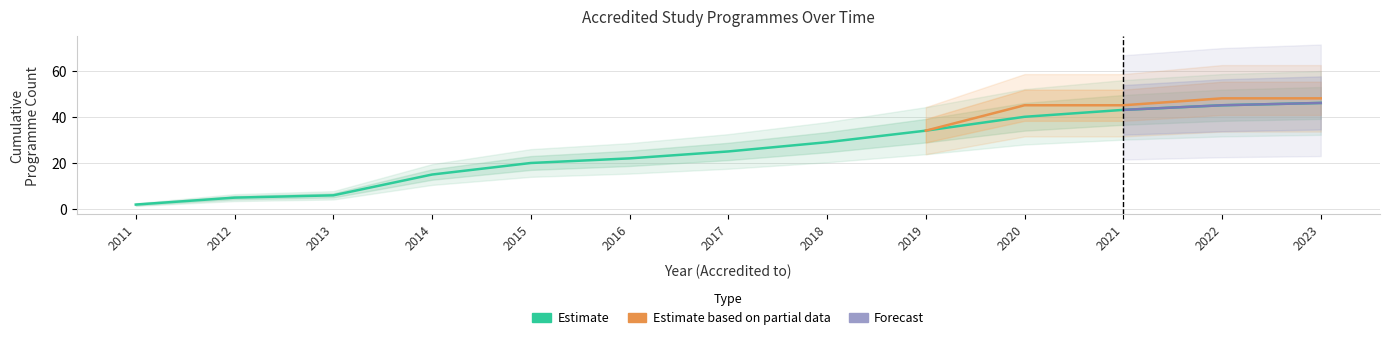

Which category has the lowest value across all series?

2011